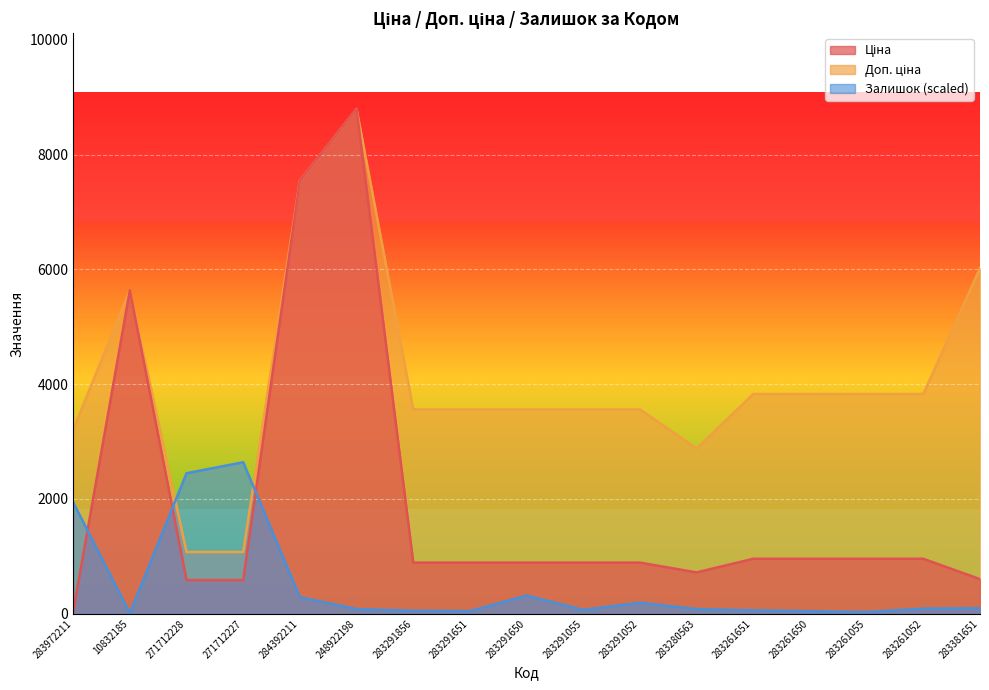

Reading right to left, transcribe all the data shown in this chart.

Ціна: 283381651=602.1	283261052=957.1	283261055=957.1	283261650=957.1	283261651=957.1	283280563=719.6	283291052=889.9	283291055=889.9	283291650=889.9	283291651=889.9	283291856=889.9	248922198=8797.6	284392211=7545.9	271712227=586.0	271712228=586.0	10832185=5636.0	283972211=32.0
Доп. ціна: 283381651=6020.8	283261052=3828.4	283261055=3828.4	283261650=3828.4	283261651=3828.4	283280563=2878.5	283291052=3559.7	283291055=3559.7	283291650=3559.7	283291651=3559.7	283291856=3559.7	248922198=8797.6	284392211=7545.9	271712227=1074.5	271712228=1074.5	10832185=5636.0	283972211=3205.0
Залишок: 283381651=95.6	283261052=88.2	283261055=29.4	283261650=44.1	283261651=58.8	283280563=80.9	283291052=191.1	283291055=66.2	283291650=316.1	283291651=44.1	283291856=51.5	248922198=80.9	284392211=286.7	271712227=2639.3	271712228=2448.1	10832185=7.4	283972211=1940.9